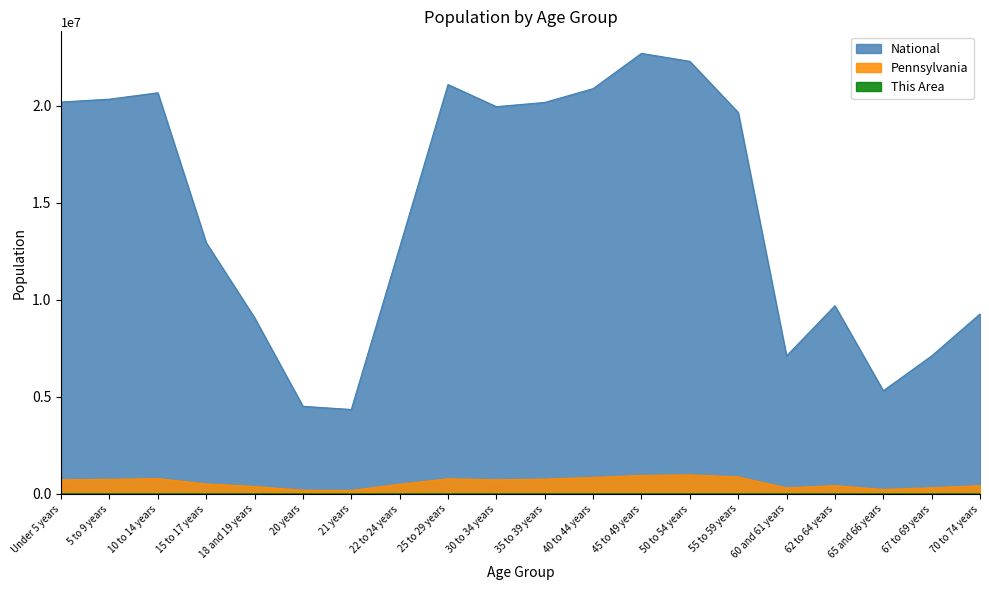

The This Area series shows 2051 at 62 to 64 years. True or false?

True